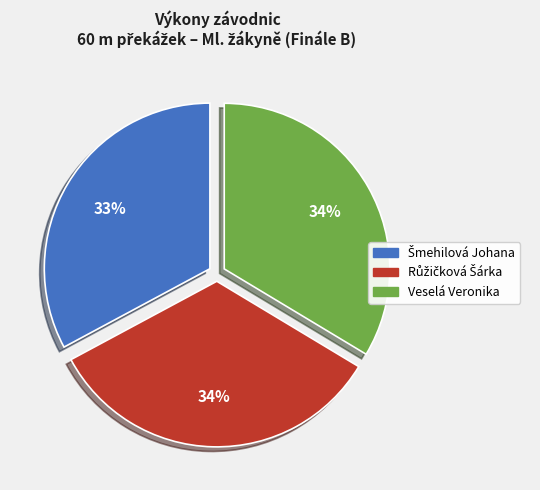

To the nearest percent, what is the difference between the largest and smallest slice percentages?

1%